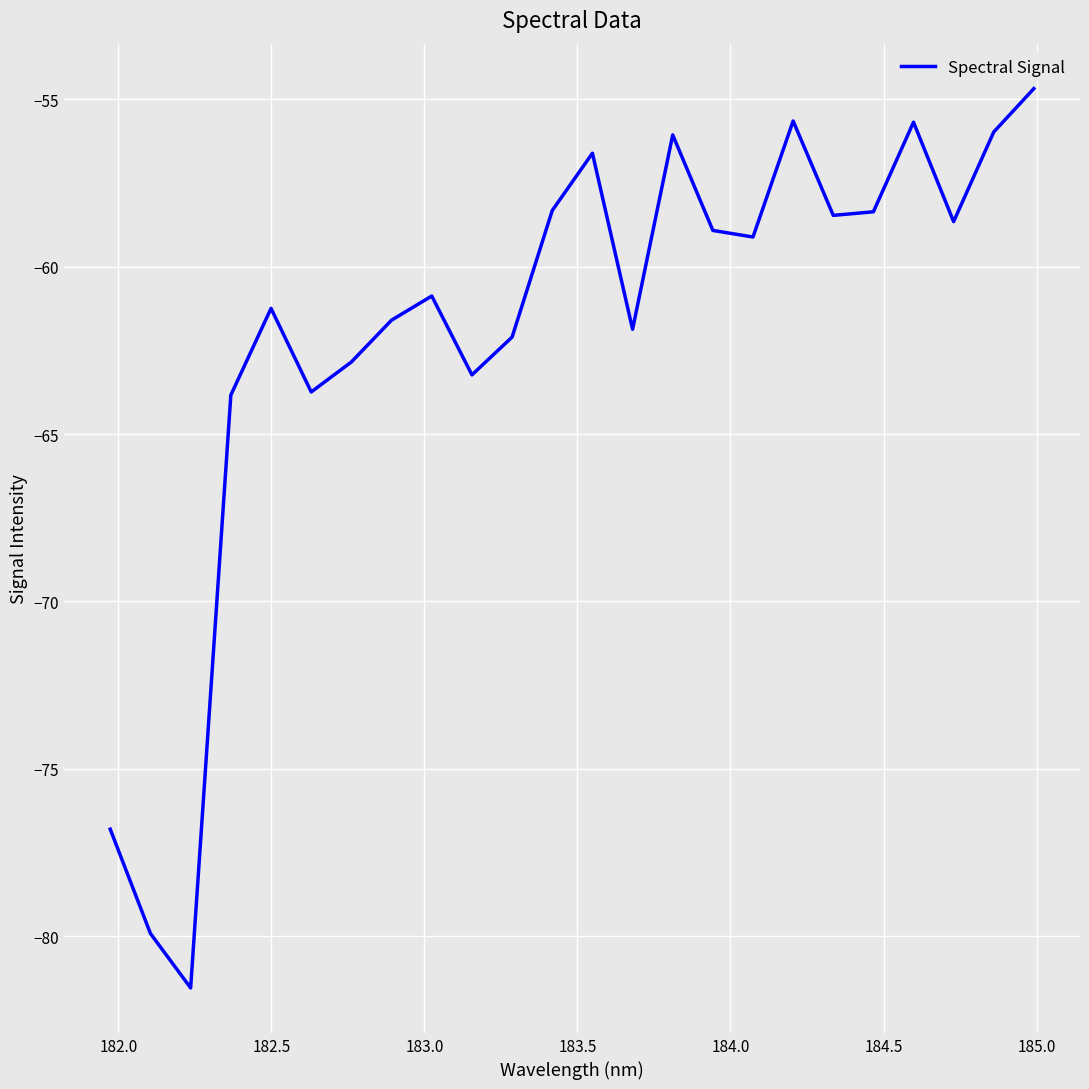

What is the maximum value shown in the chart?

-54.7